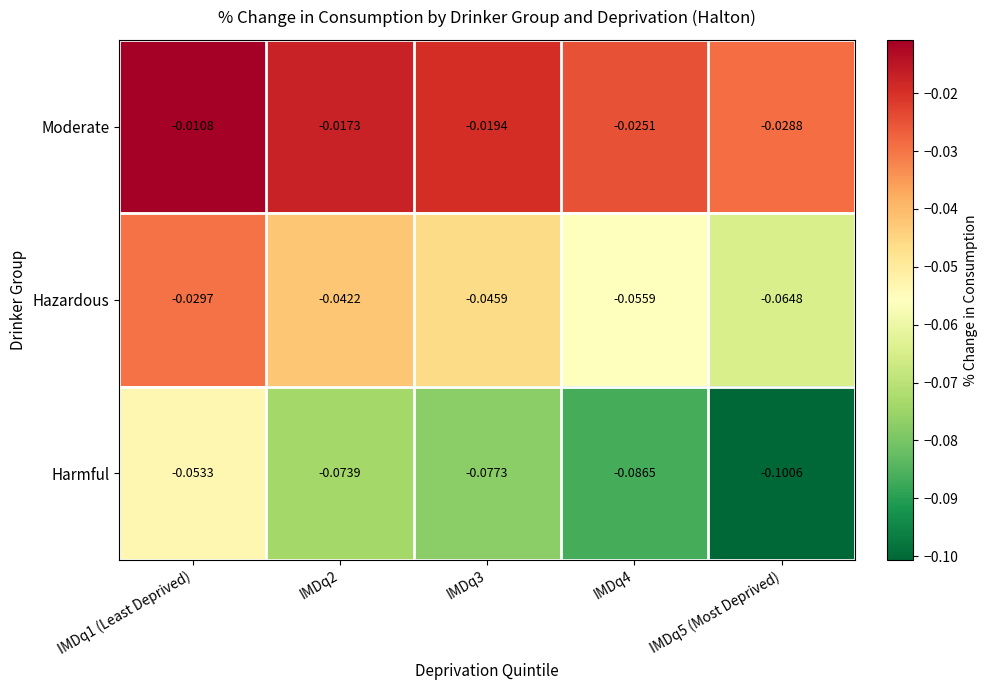

Which series changed the most between IMDq4 and IMDq5 (Most Deprived)?

Harmful